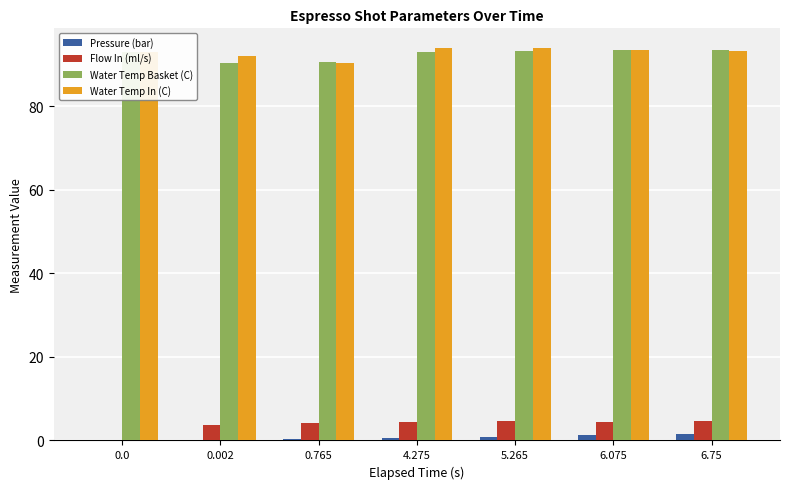

Is the value of Water Temp Basket (C) at 5.265 greater than the value of Pressure (bar) at 4.275?

Yes